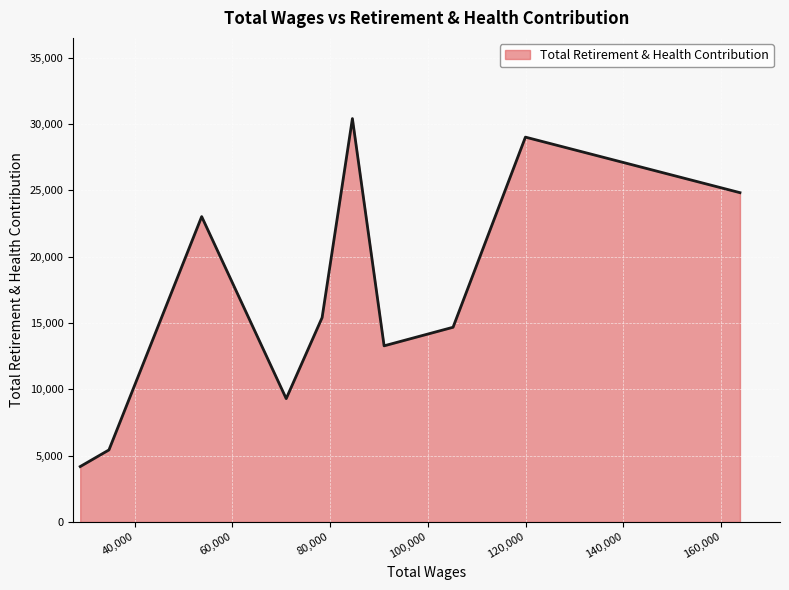

True or false: the data has more than 1 interior local peaks.

True